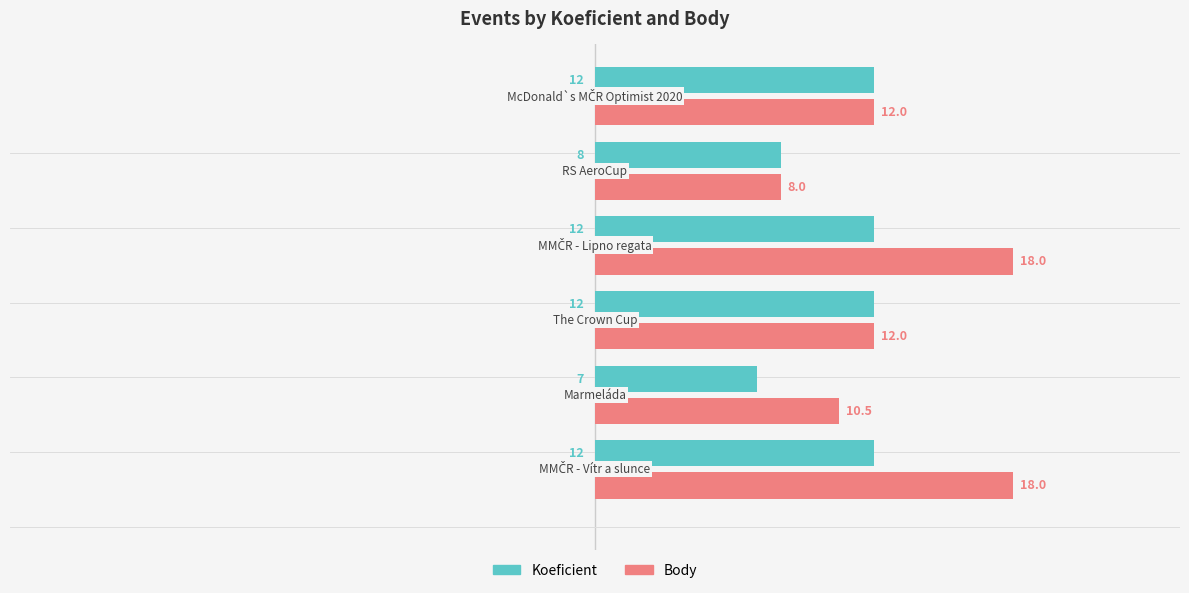

Which series has the widest spread of values?

Body